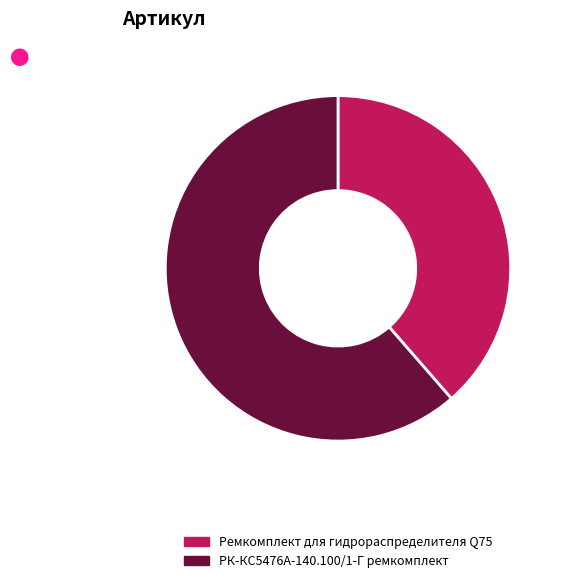

Rank the categories by value from highest to lowest.

РК-КС5476А-140.100/1-Г ремкомплект, Ремкомплект для гидрораспределителя Q75